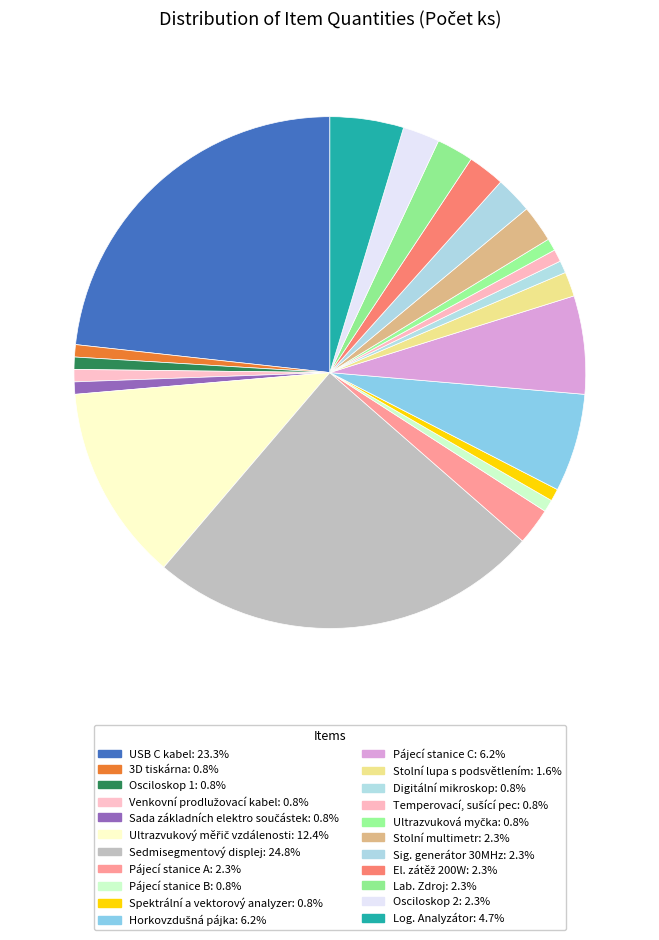

Which slice is the largest?

Sedmisegmentový displej